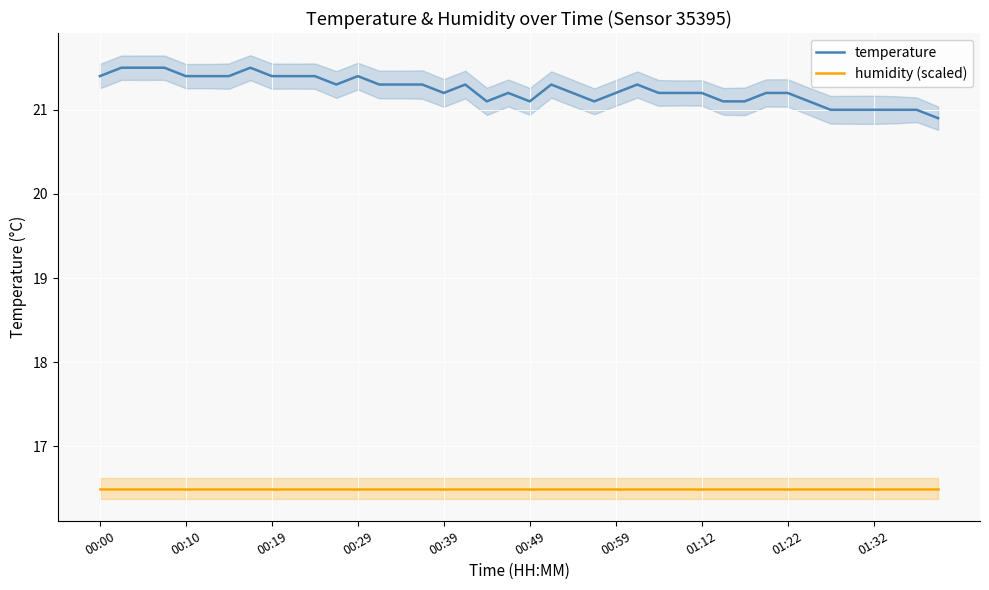

True or false: humidity (scaled) and temperature cross at least once.

False